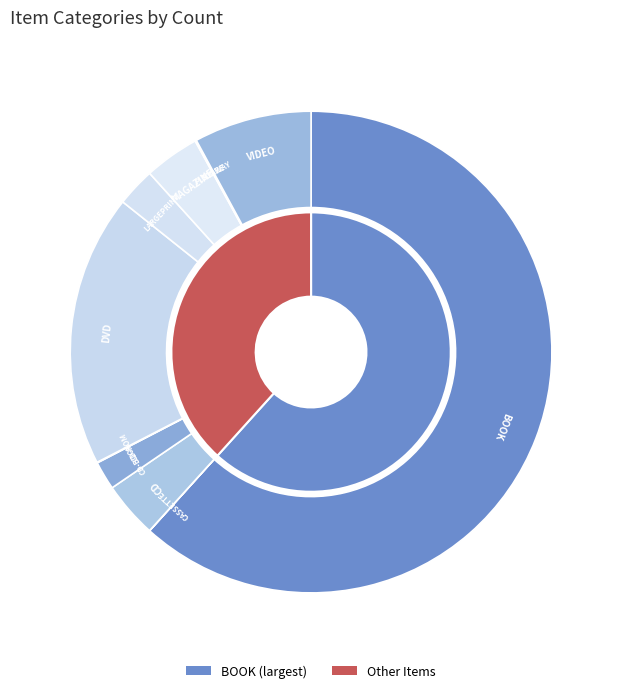

To the nearest percent, what portion does BOOK represent?

62%